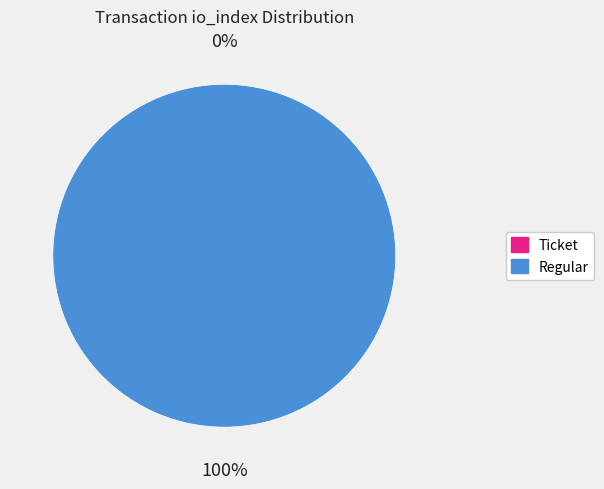

Which category has the smallest portion of the pie?

Ticket (io_index=0)